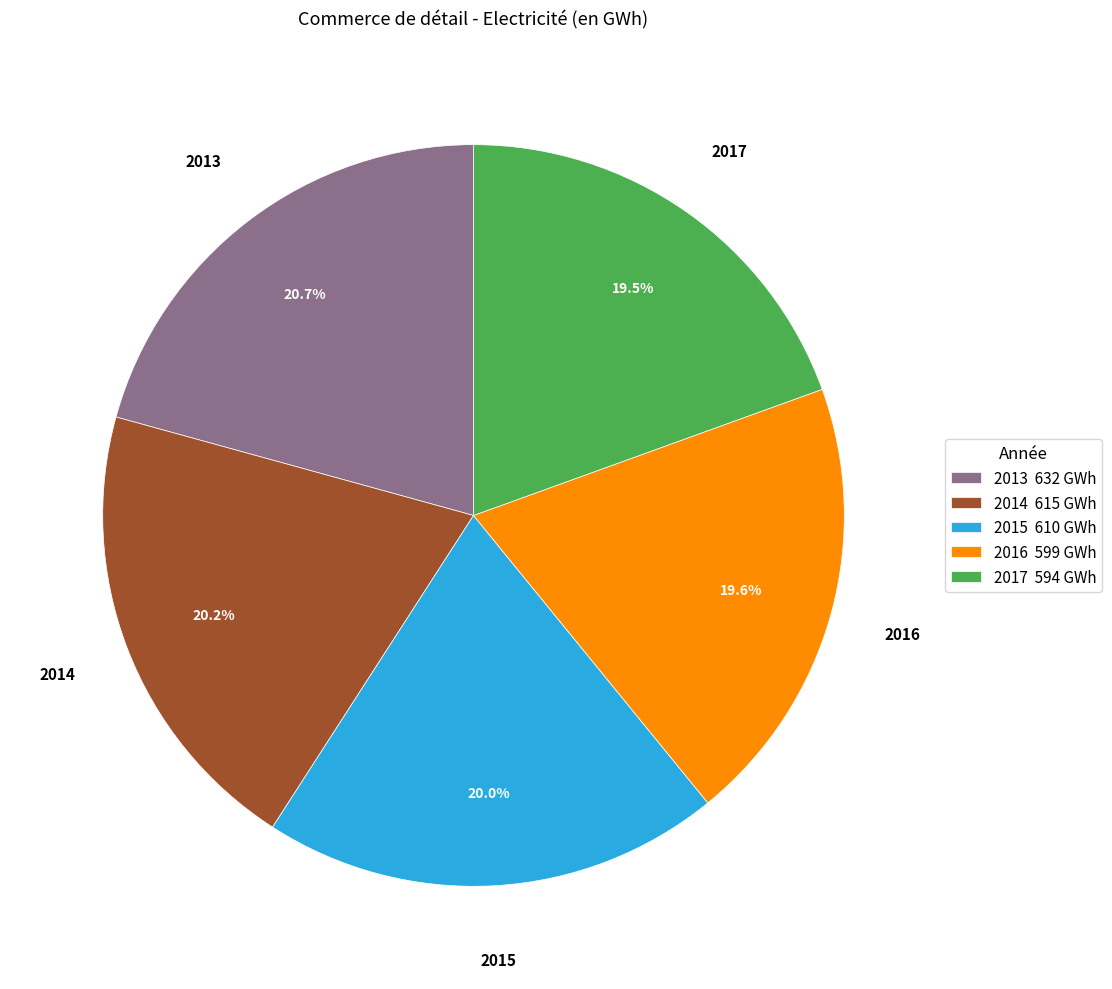

Approximately how many times larger is the value at 2014 compared to 2015?

1.0